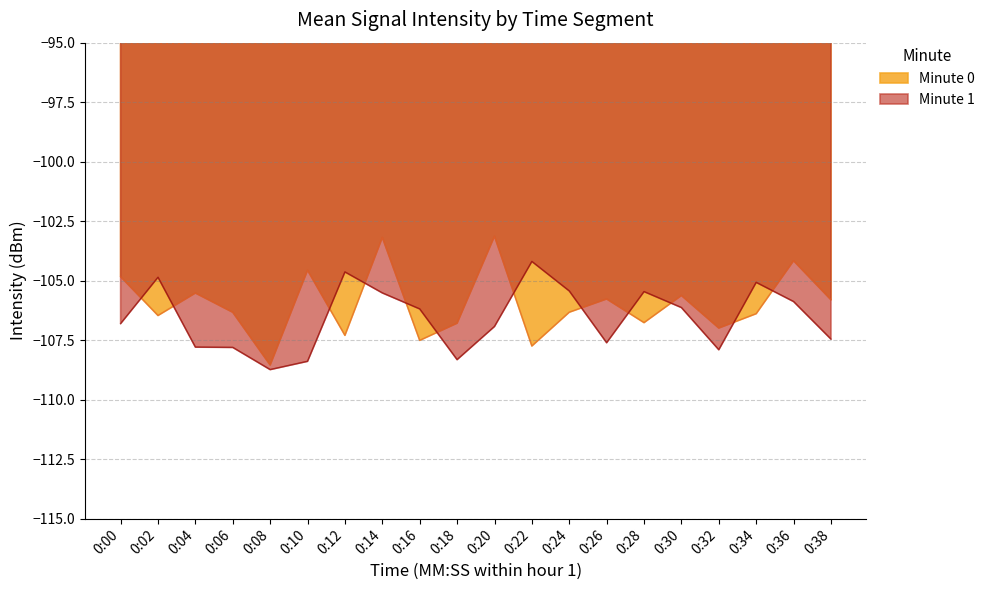

What is the difference between the second highest and minimum values?

5.4